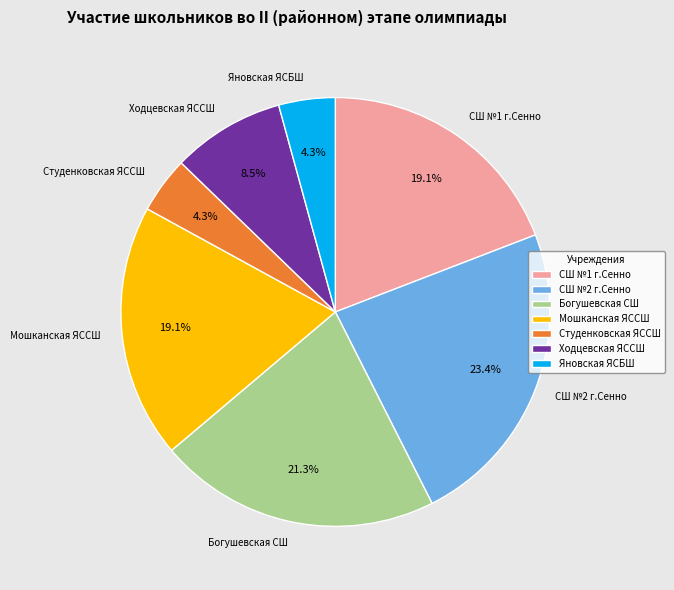

What is the ratio of the value at Ходцевская ЯССШ to the value at СШ №2 г.Сенно?

0.4